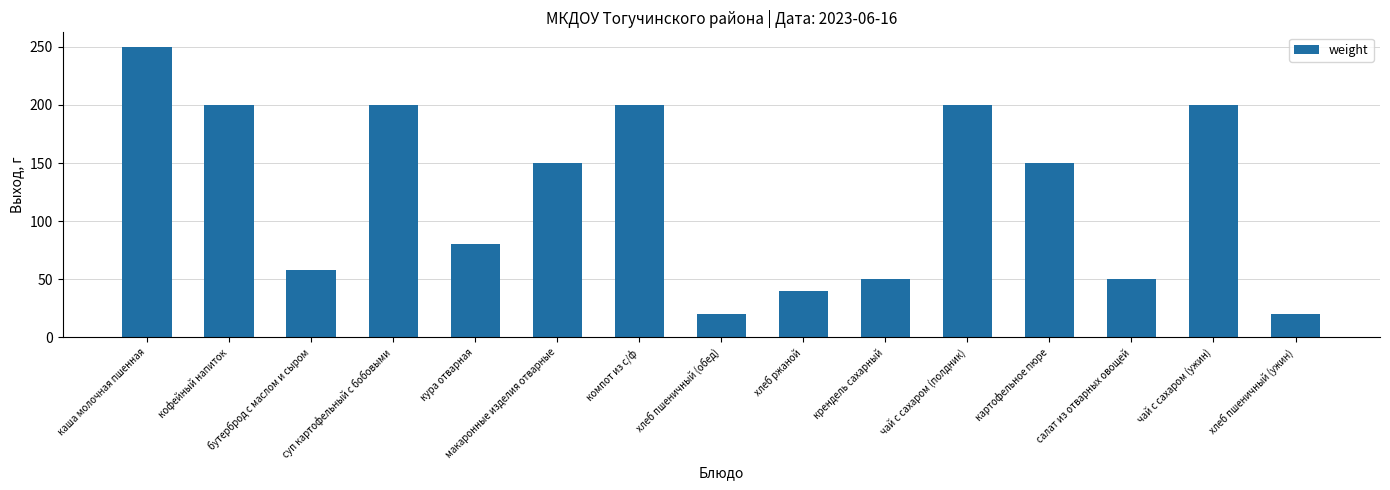

Are the bars horizontal?

No